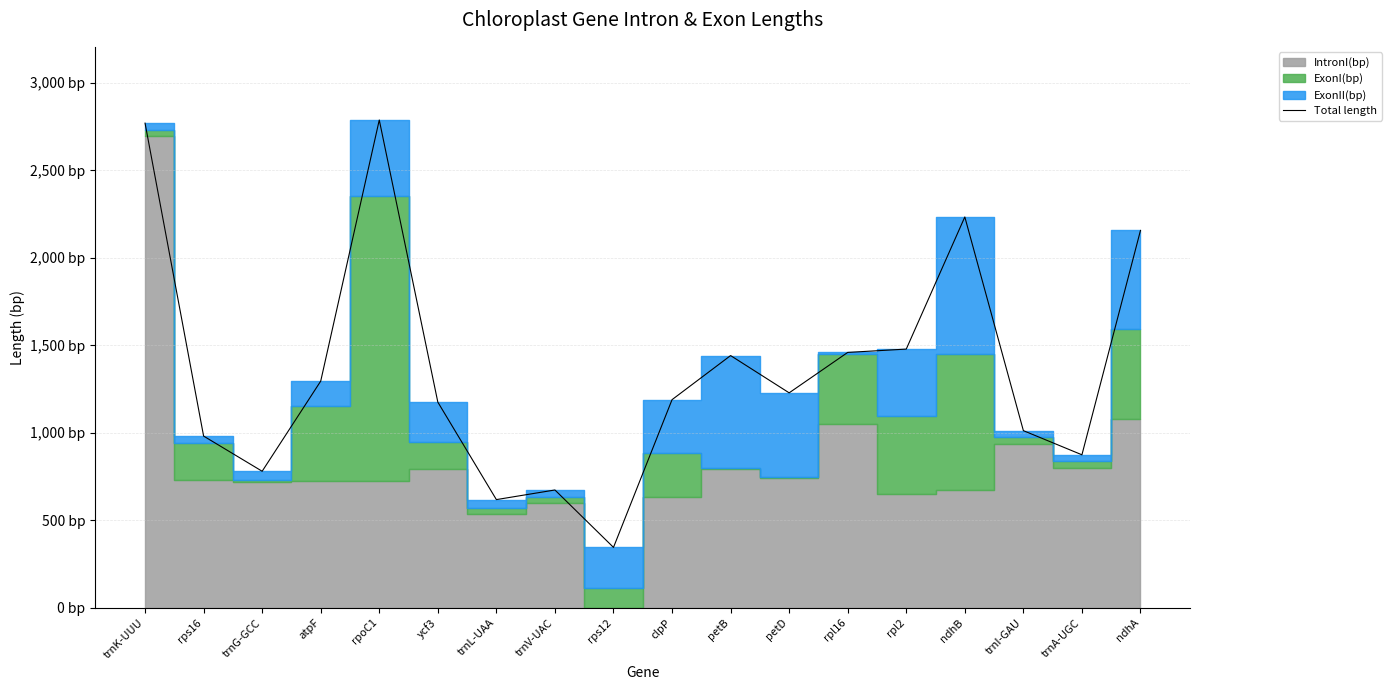

How many values are below 1228?

9